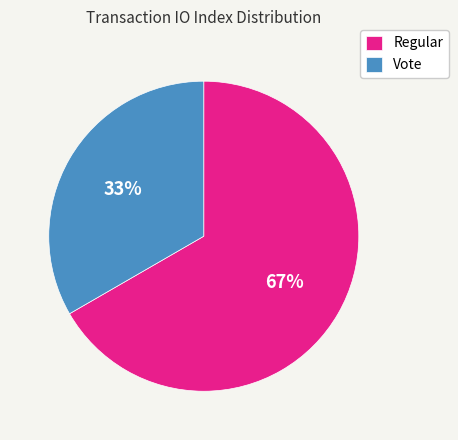

The Regular slice represents 53% of the pie. True or false?

False